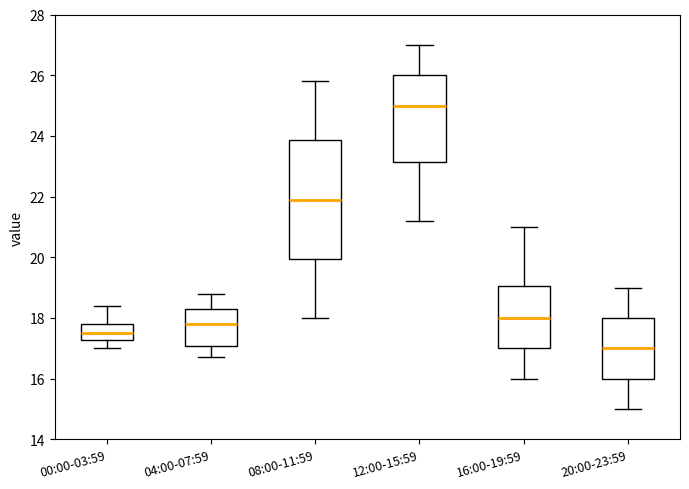

Reading left to right, transcribe this box plot: for each box, give where its median line is, the range the box spans, and where its two whiskers end, as read against the y-axis. The values are not printed on the chart, so give them approximately, as read against the axis.

00:00-03:59: median 17.6, box 17.2 to 17.8, whiskers 17.0 to 18.4
04:00-07:59: median 17.8, box 17.0 to 18.4, whiskers 16.8 to 18.8
08:00-11:59: median 22.0, box 20.0 to 23.8, whiskers 18.0 to 25.8
12:00-15:59: median 25.0, box 23.2 to 26.0, whiskers 21.2 to 27.0
16:00-19:59: median 18.0, box 17.0 to 19.0, whiskers 16.0 to 21.0
20:00-23:59: median 17.0, box 16.0 to 18.0, whiskers 15.0 to 19.0